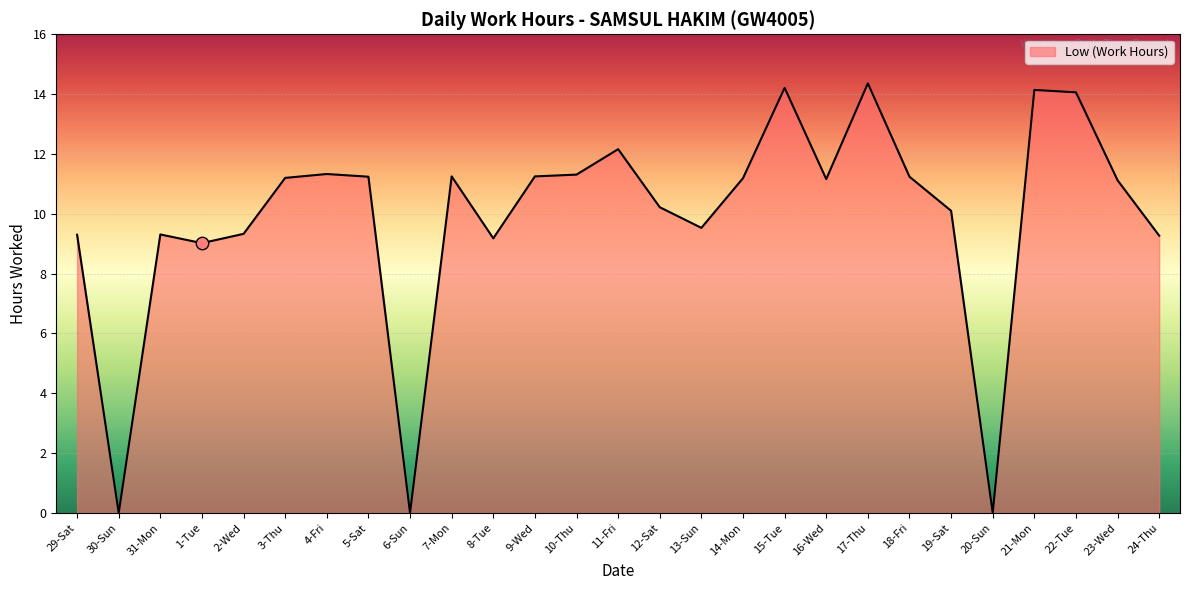

What is the change in value from 2-Wed to 12-Sat?

+0.9